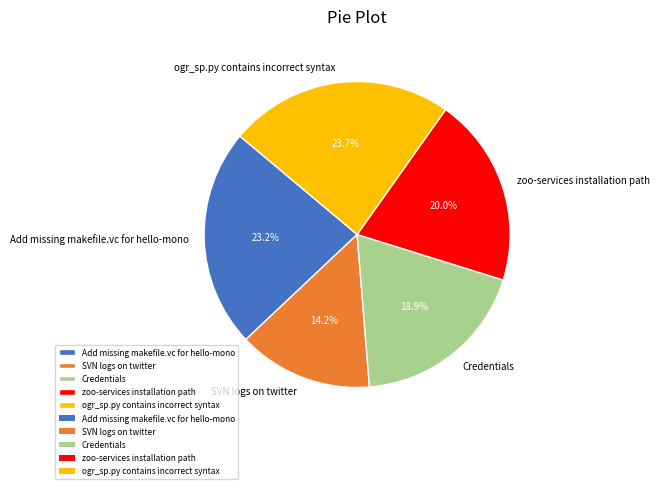

Approximately how many times larger is the value at zoo-services installation path compared to SVN logs on twitter?

1.4